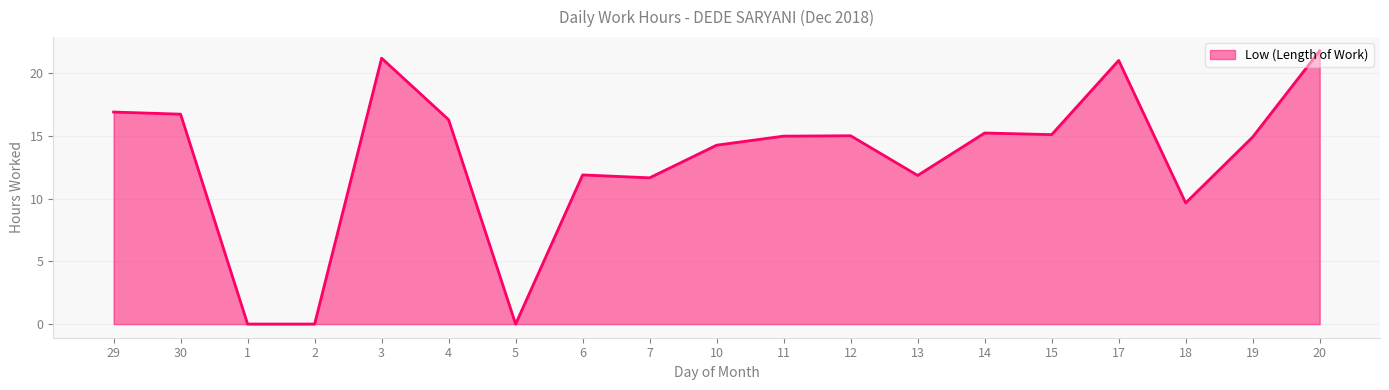

Between 15 and 18, which is larger?

15